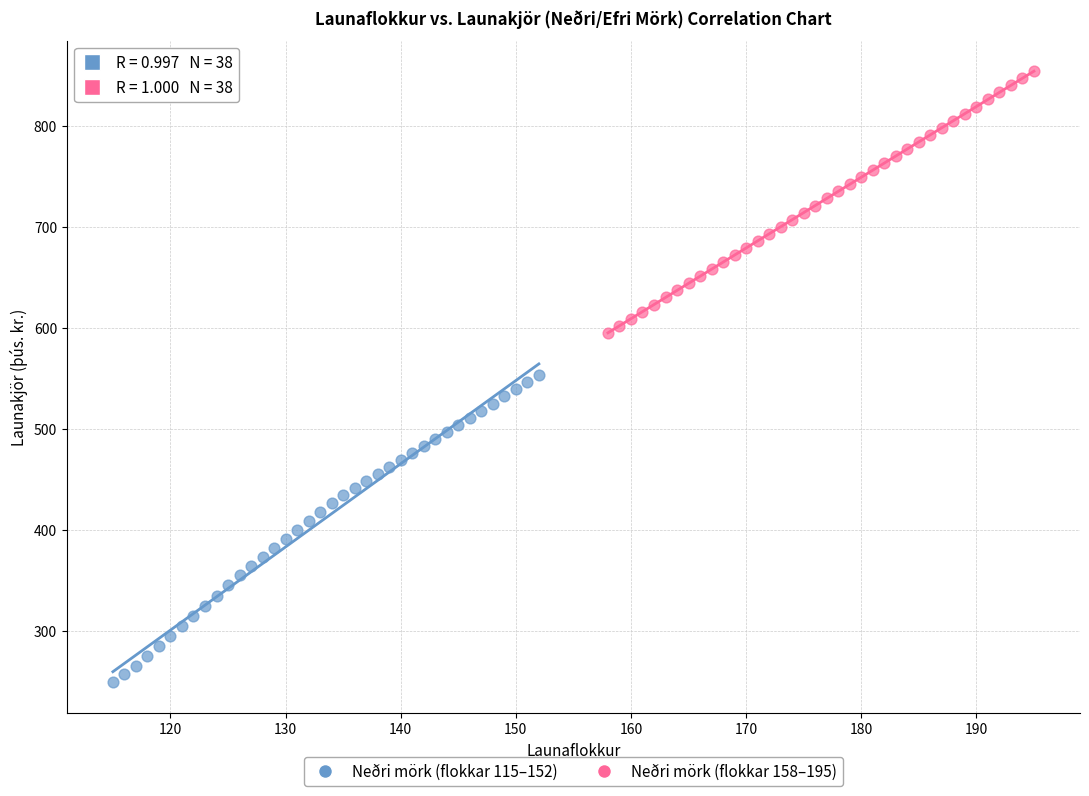

Which series has the largest Y range (max minus min)?

Neðri mörk (flokkar 115–152)